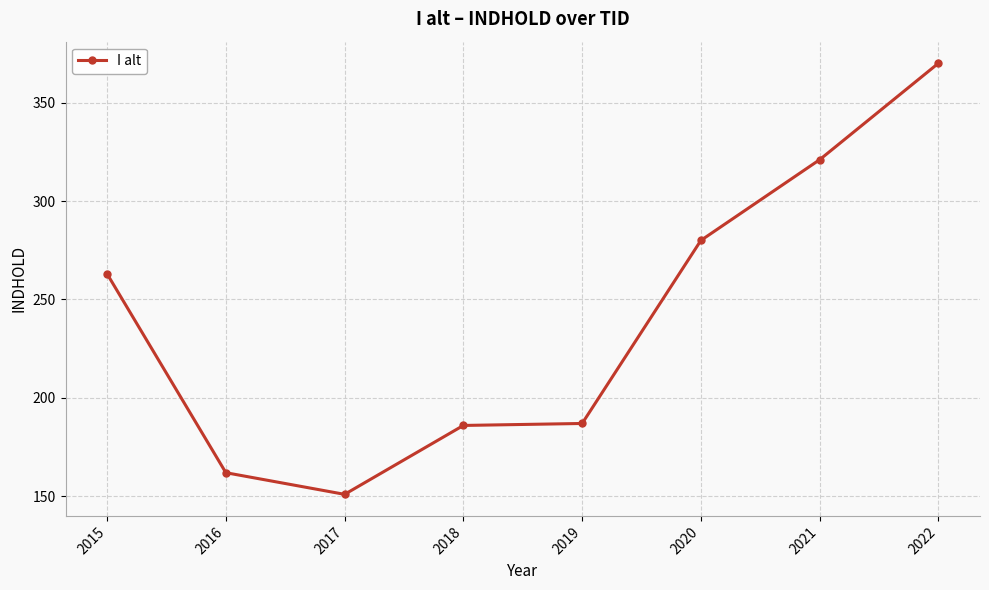

How many lines are shown in the chart?

1